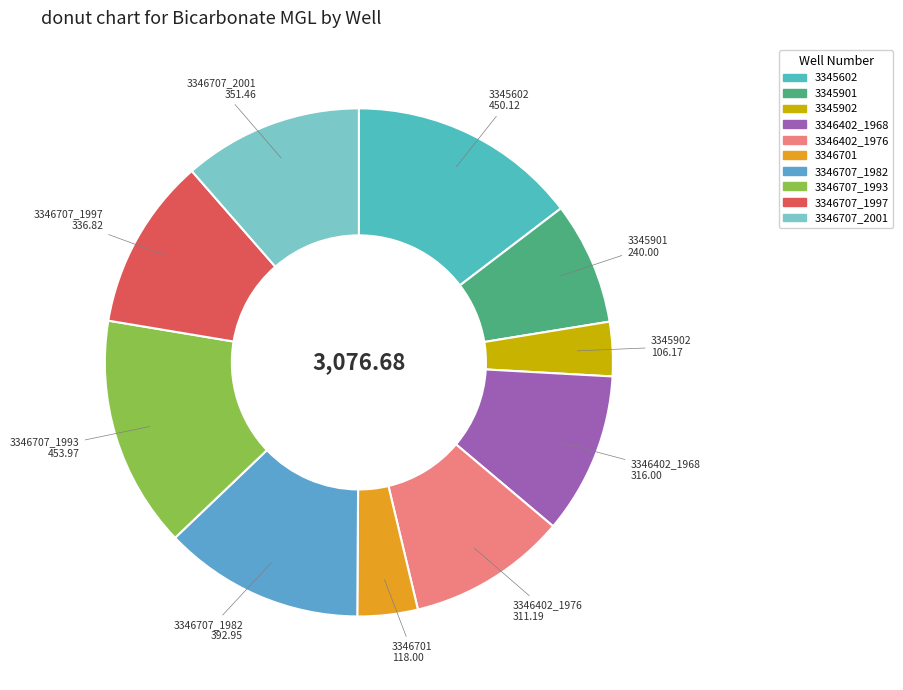

Does 3345602 represent more than half of the total?

No